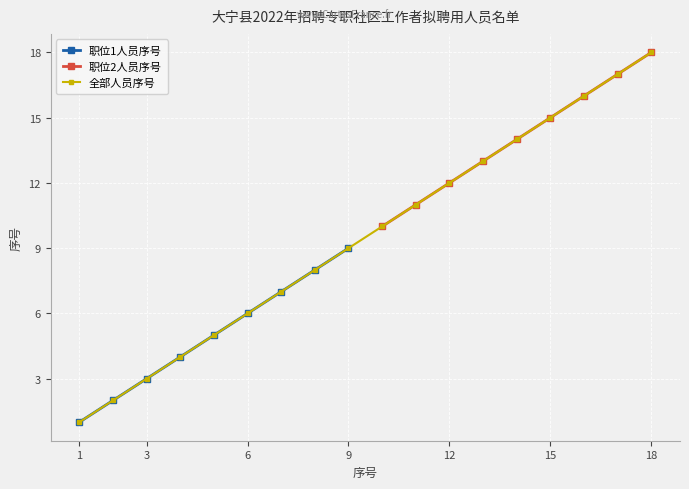

True or false: 职位2人员序号 has more than 2 points higher than both neighbors.

False